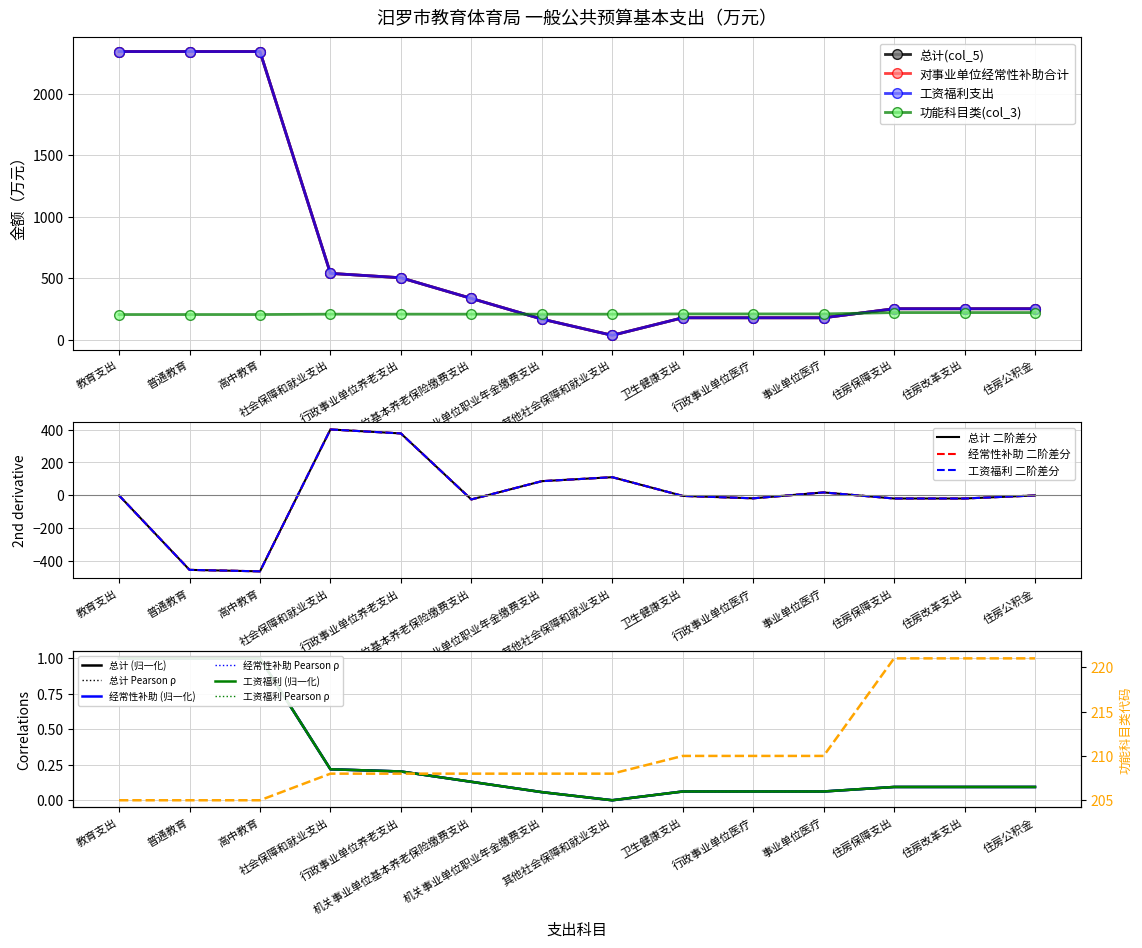

Between 普通教育 and 社会保障和就业支出, which series saw the biggest shift?

总计(col_5)